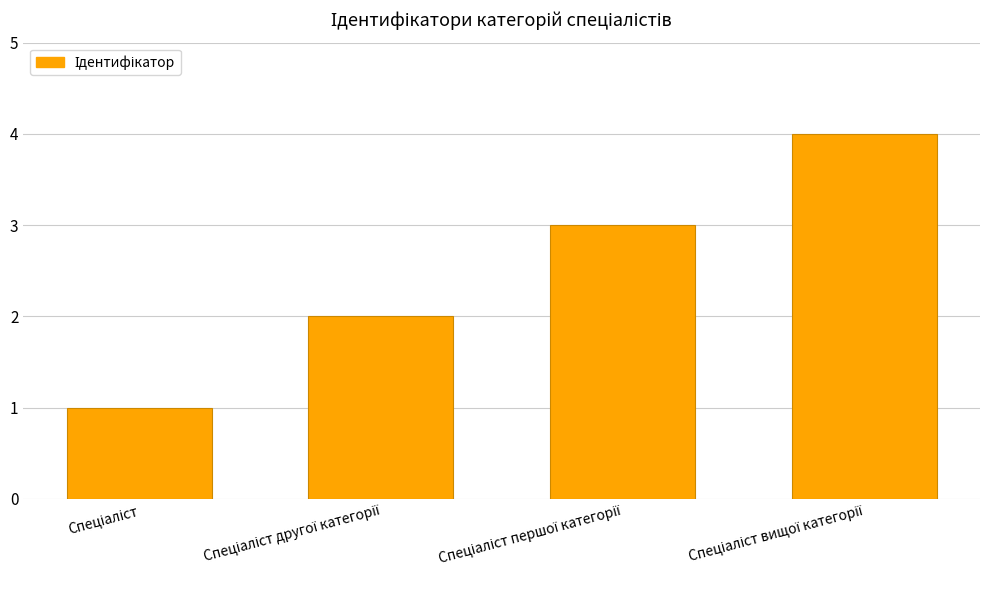

Reading right to left, list all the values displayed in this chart.

4	3	2	1